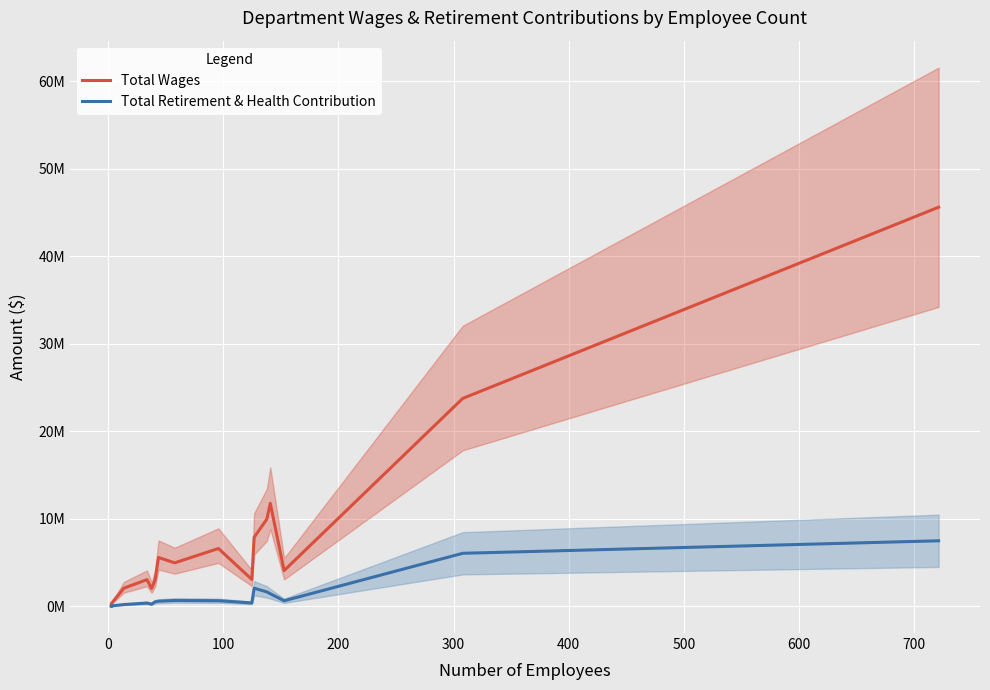

What are all the series names shown in the legend?

Total Wages, Total Retirement & Health Contribution